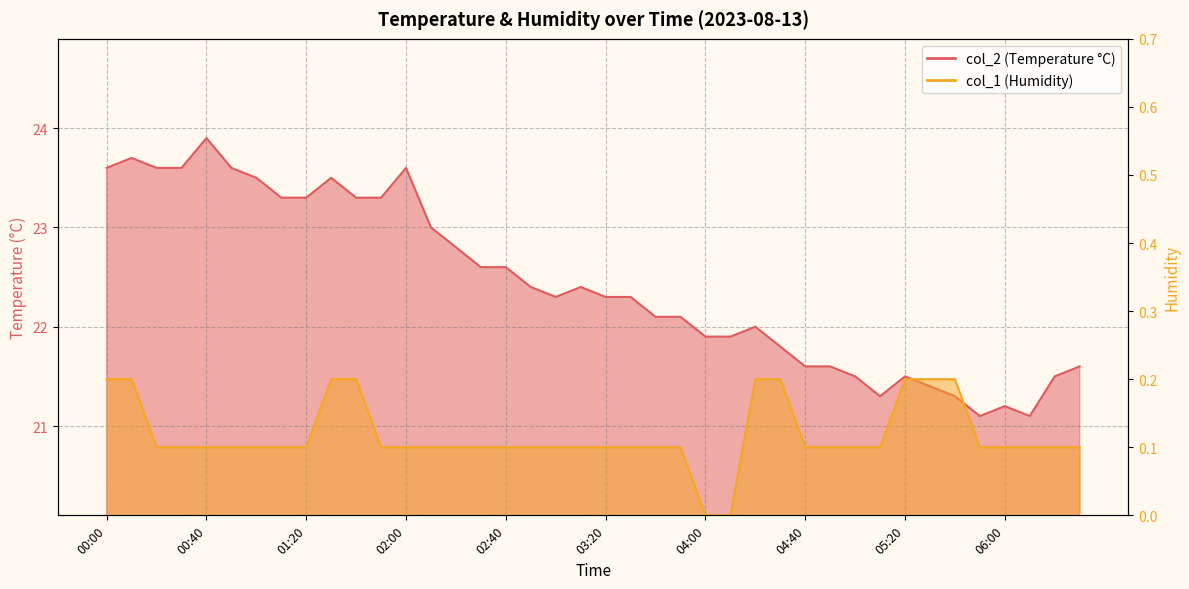

List the series in order of their overall mean, highest first.

col_2, col_1